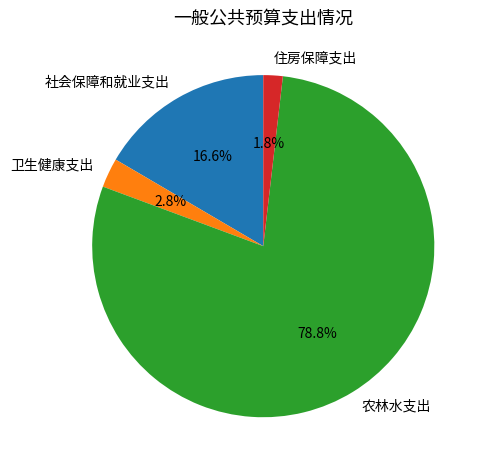

Rank the categories by value from lowest to highest.

住房保障支出, 卫生健康支出, 社会保障和就业支出, 农林水支出